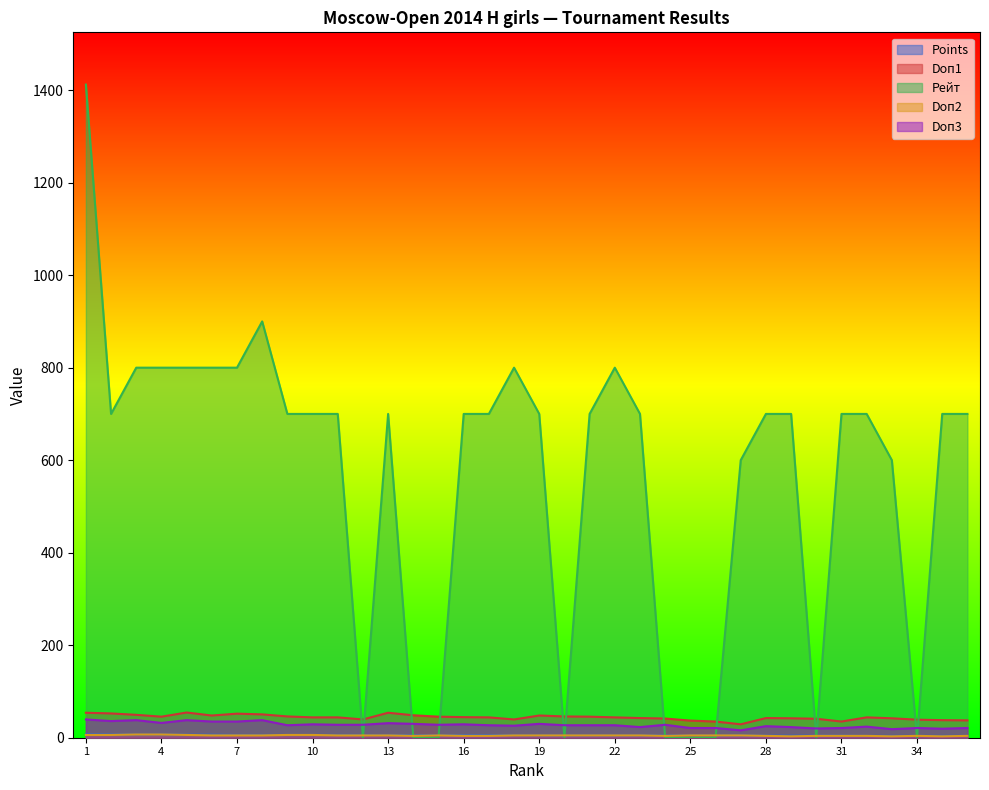

What is the sum of all Doп1 values?

1585.5